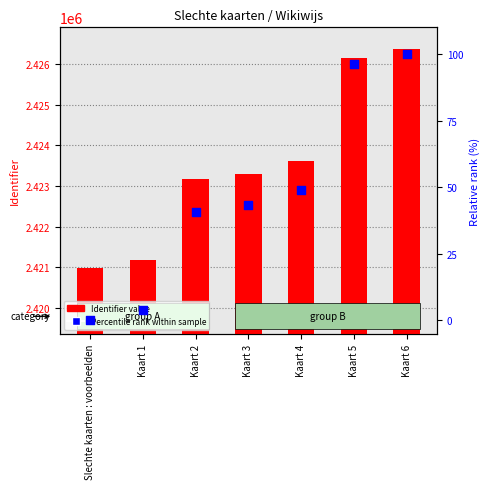

Which series reaches the maximum Y coordinate?

Identifier value